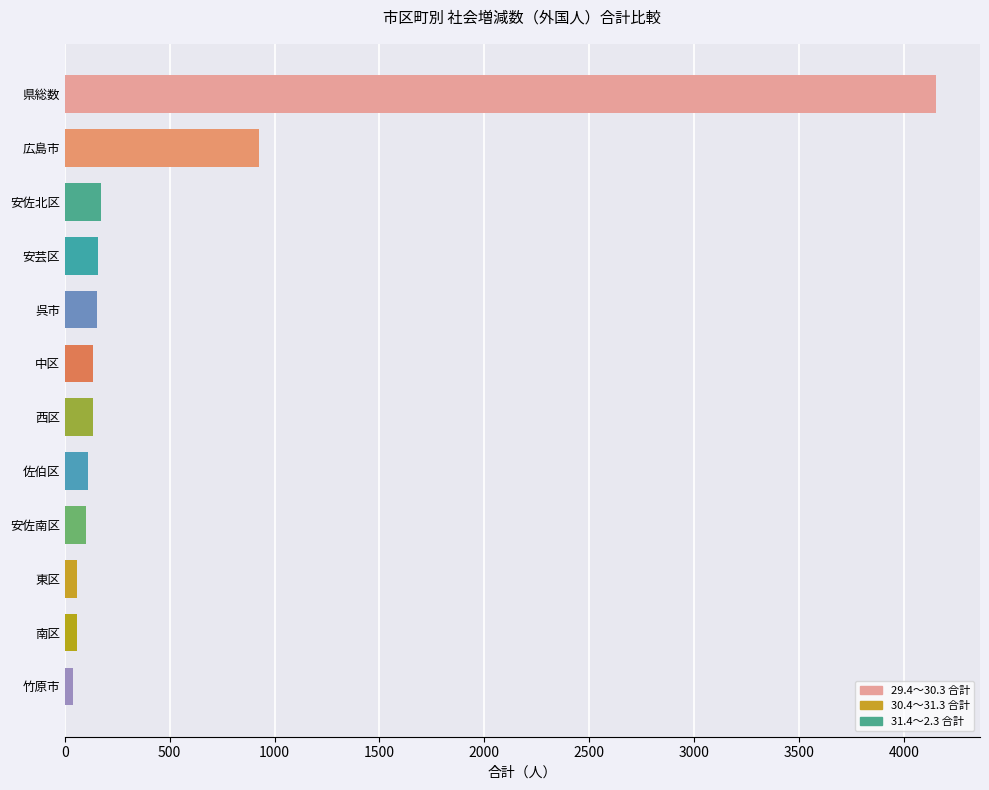

What is the average value?

516